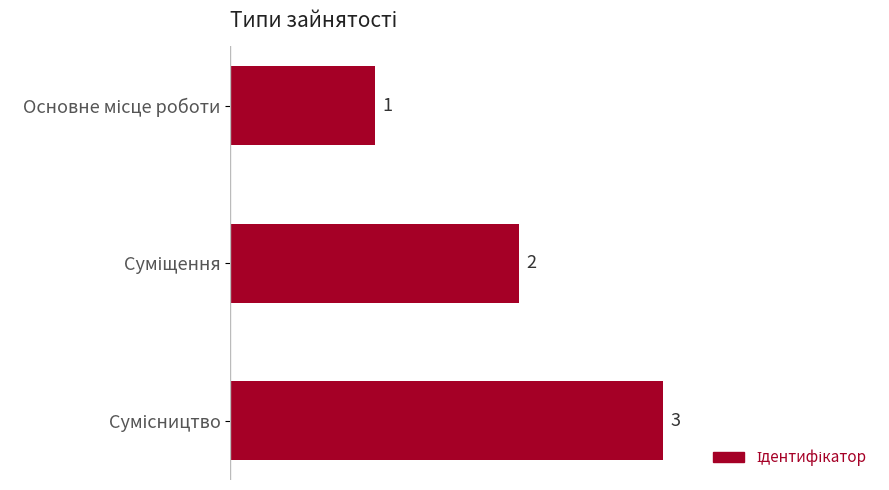

What is the maximum value shown in the chart?

3